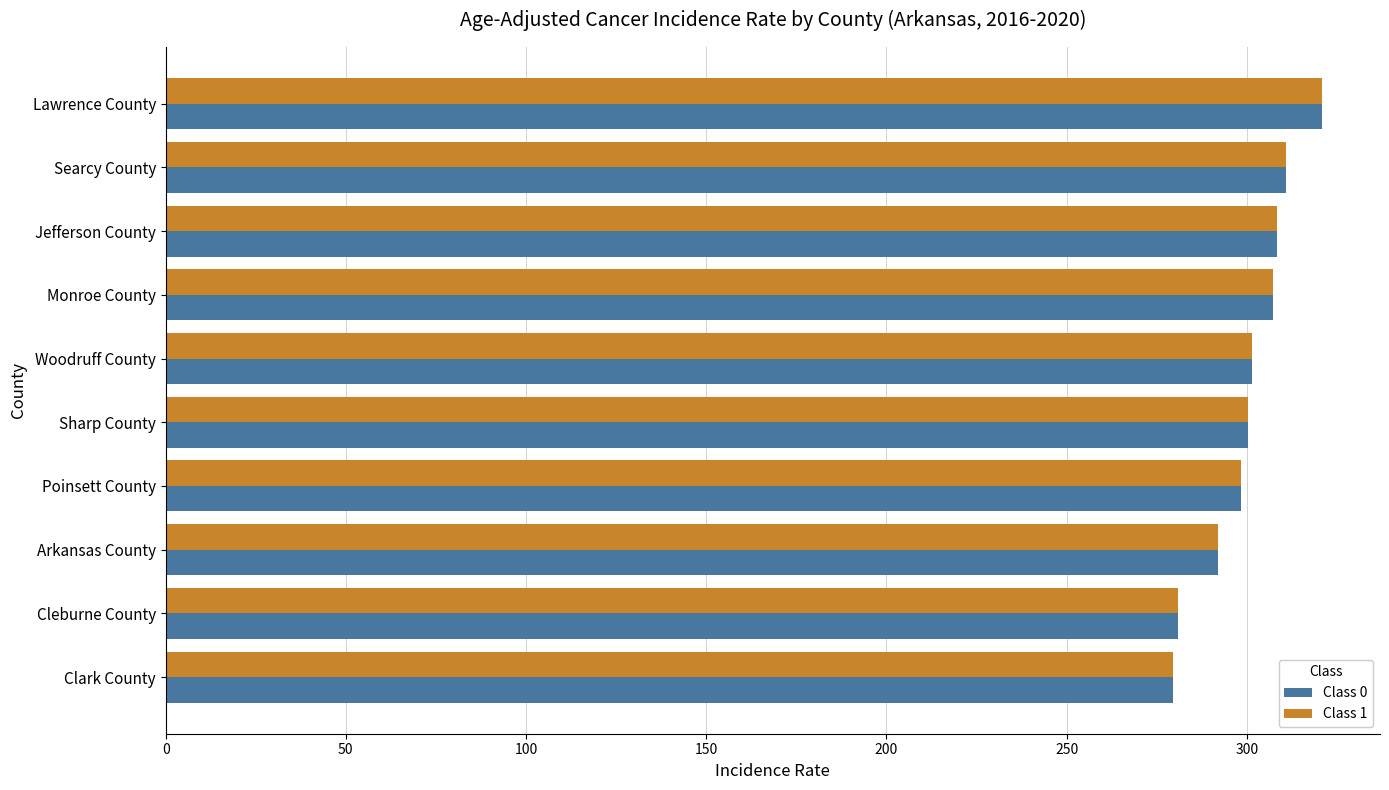

Which category has the highest value across all series?

Lawrence County